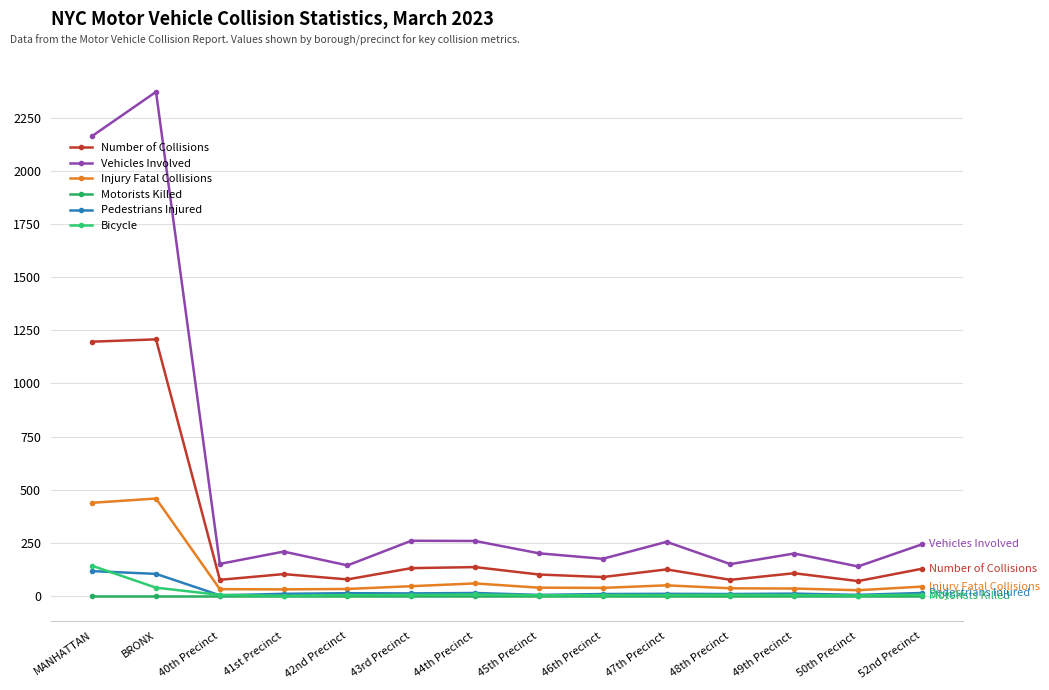

What are all the series names shown in the legend?

Number of Collisions, Vehicles Involved, Injury Fatal Collisions, Motorists Killed, Pedestrians Injured, Bicycle